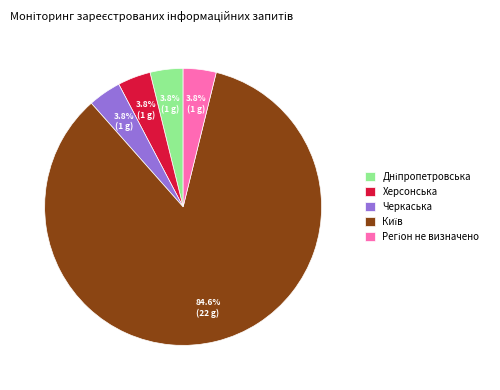

What is the ratio of the value at Черкаська to the value at Херсонська?

1.0